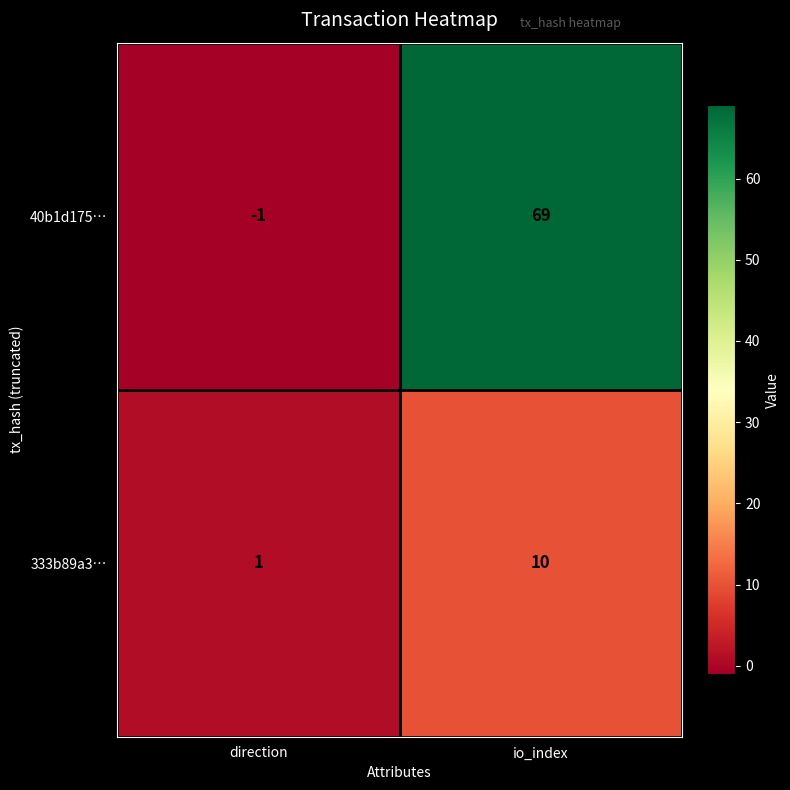

What is the minimum value shown in the chart?

-1